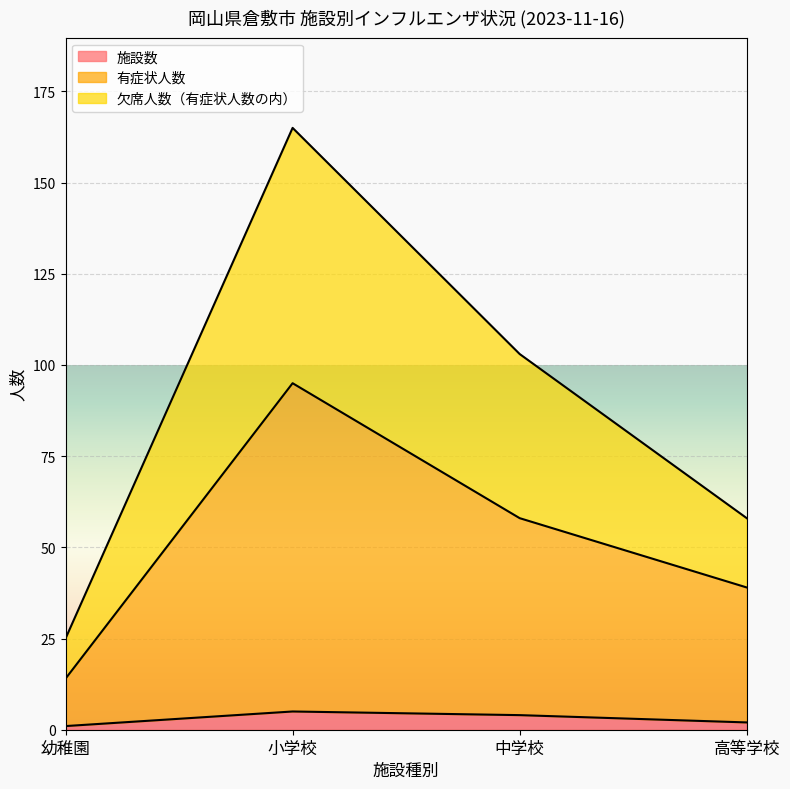

At which category does 欠席人数（有症状人数の内） reach its first local peak?

小学校